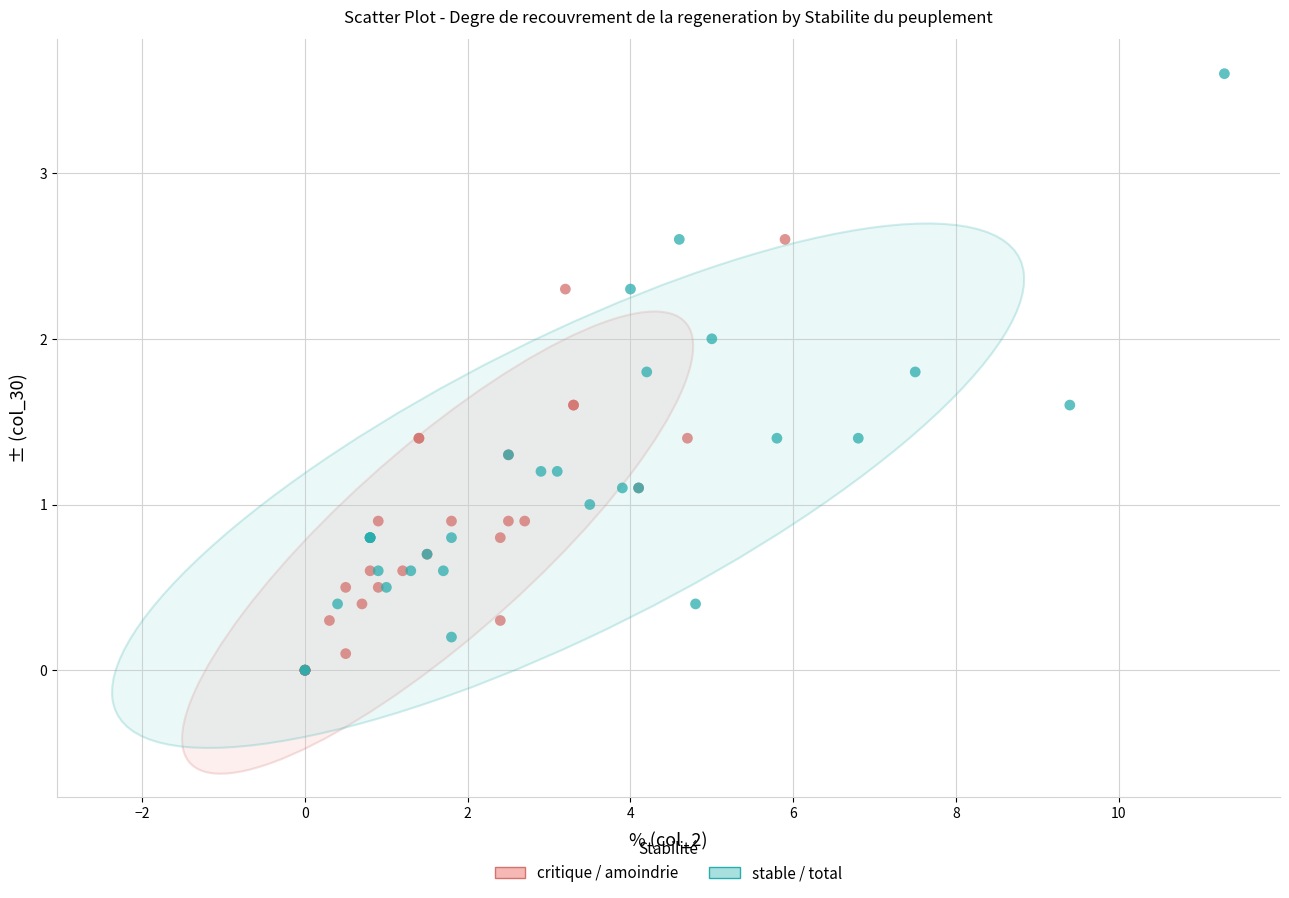

Which series reaches the maximum Y coordinate?

stable / total